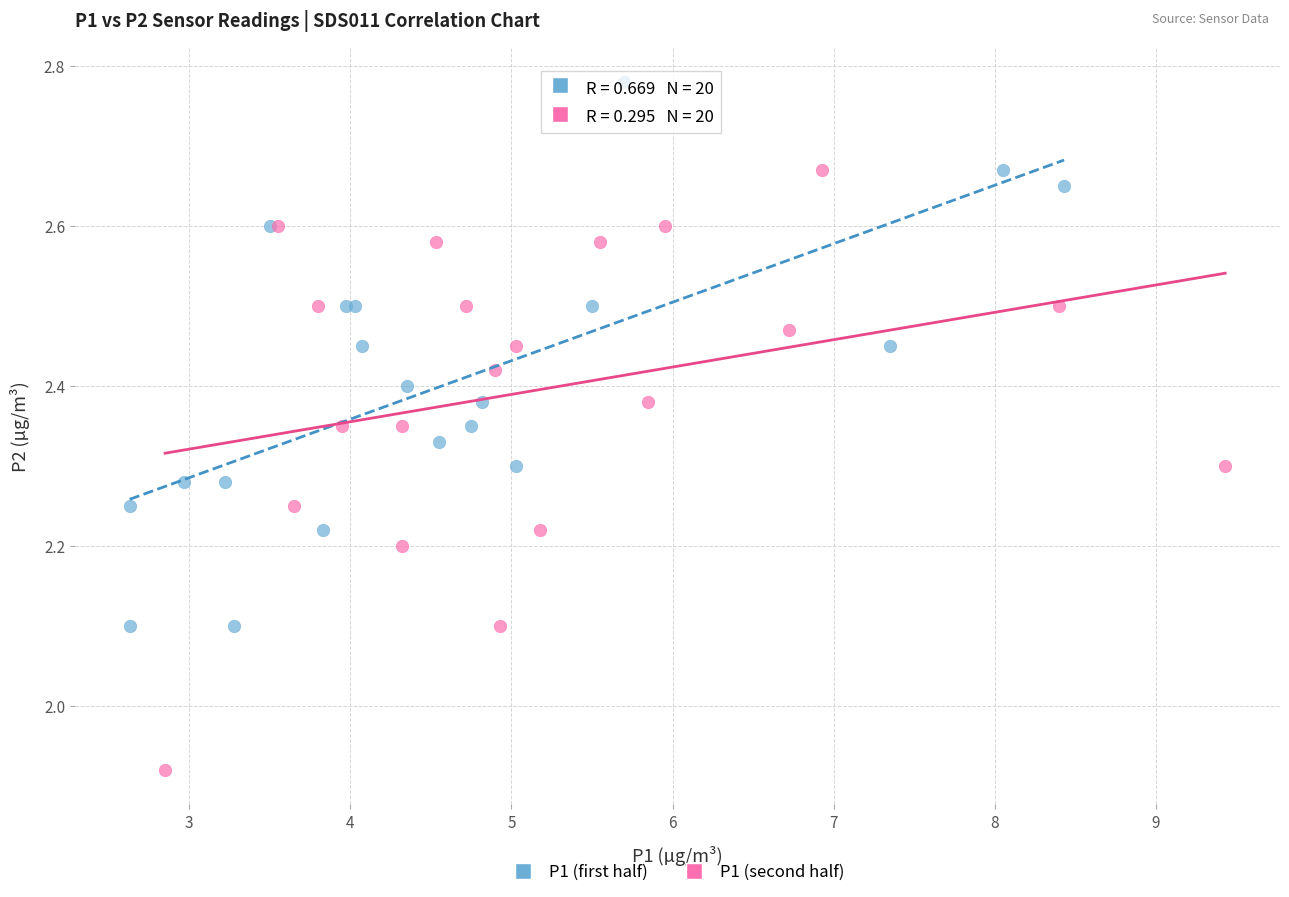

Which series contains the lowest Y value?

P1 (second half)